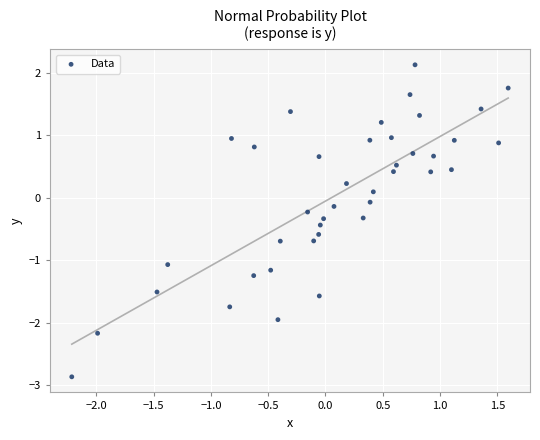

What is the range of Y values (max minus min)?

5.0